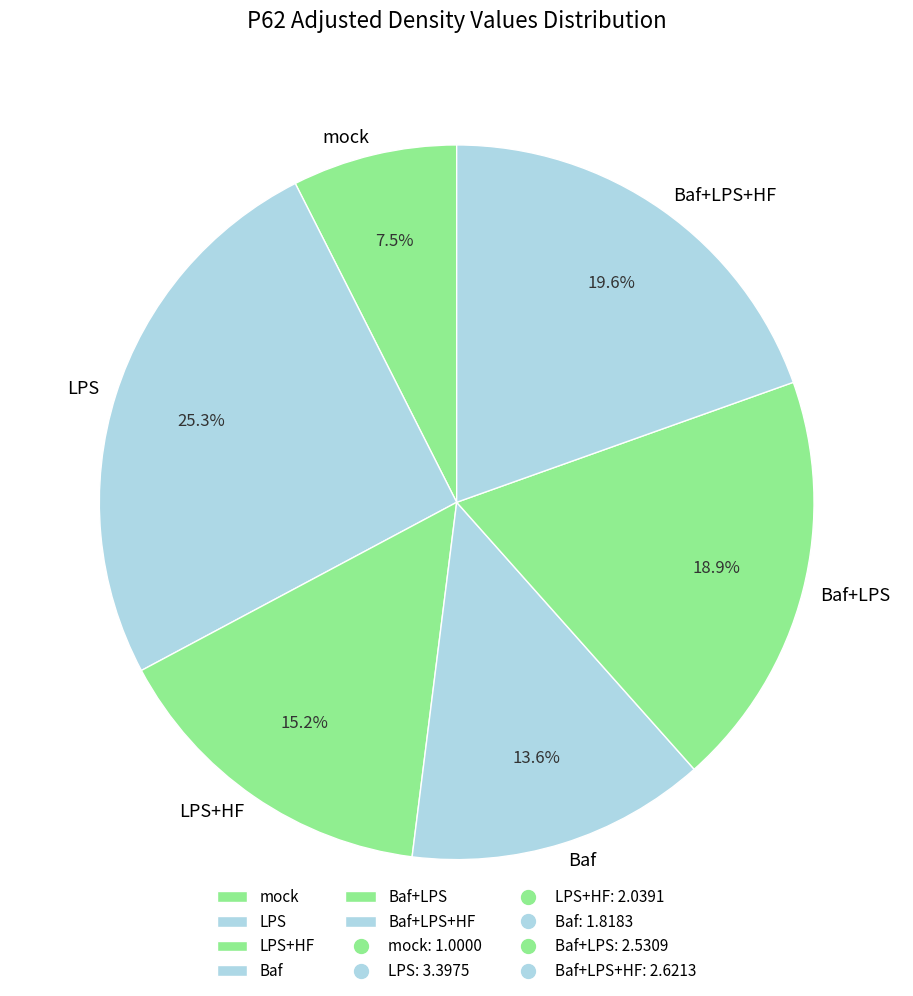

How many segments does this pie chart have?

6